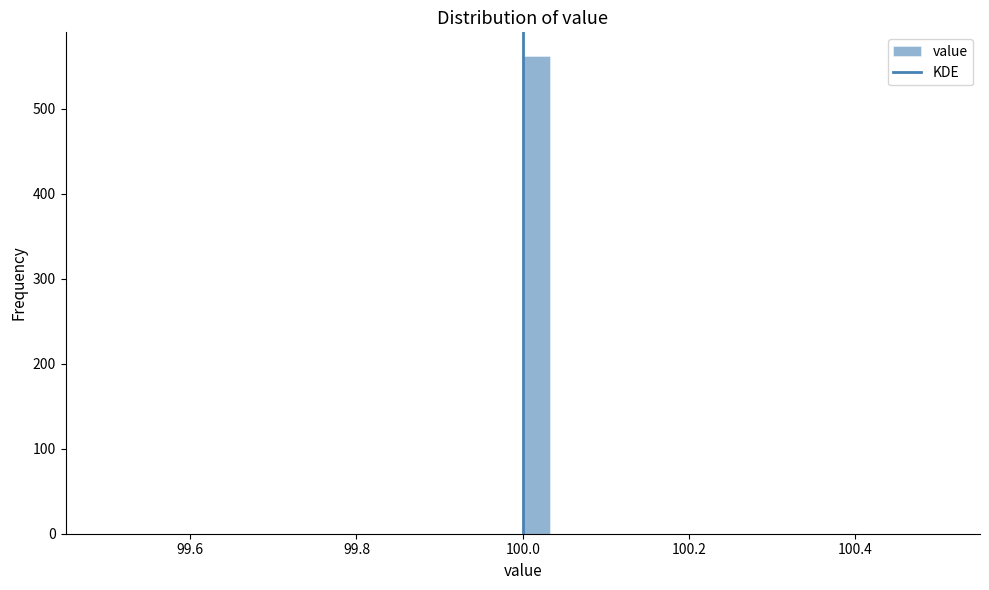

Read against the x-axis, roughly where is the centre of the tallest bar?

100.02